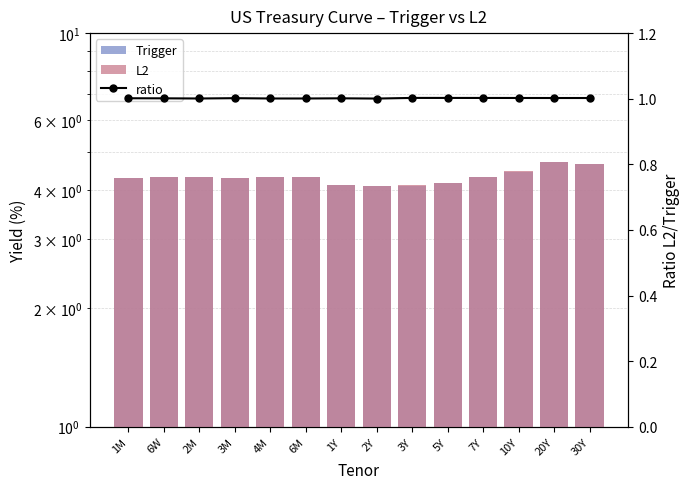

Which series changed the most between 6W and 7Y?

L2